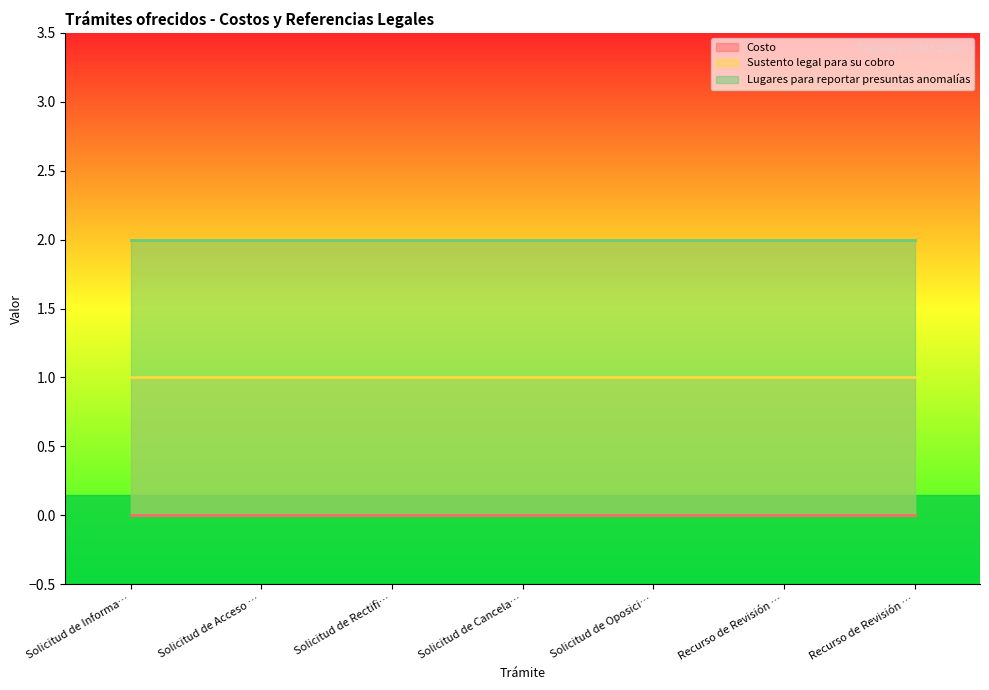

Is the value of Sustento legal para su cobro at Recurso de Revisión en Materia de Acceso greater than the value of Lugares para reportar presuntas anomalías at Solicitud de Acceso a Datos Personales?

No